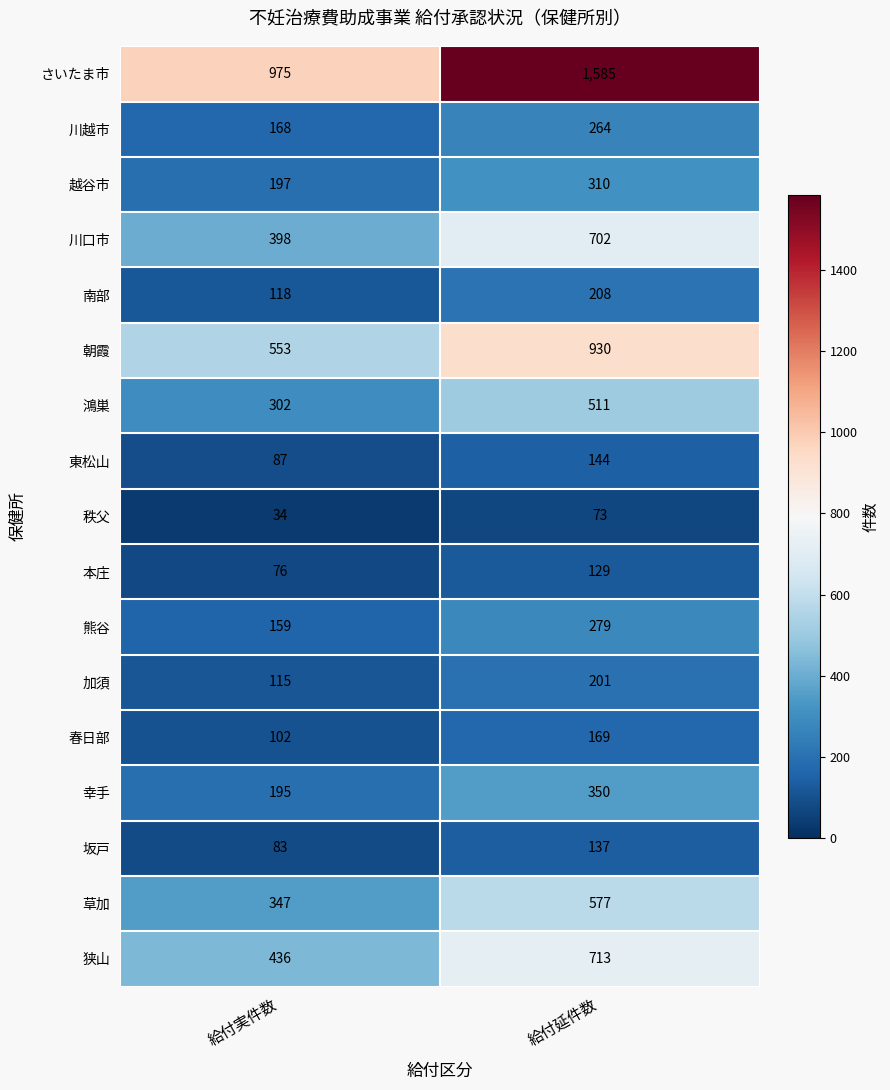

Is it true that さいたま市 equals 2807 at 給付延件数?

False